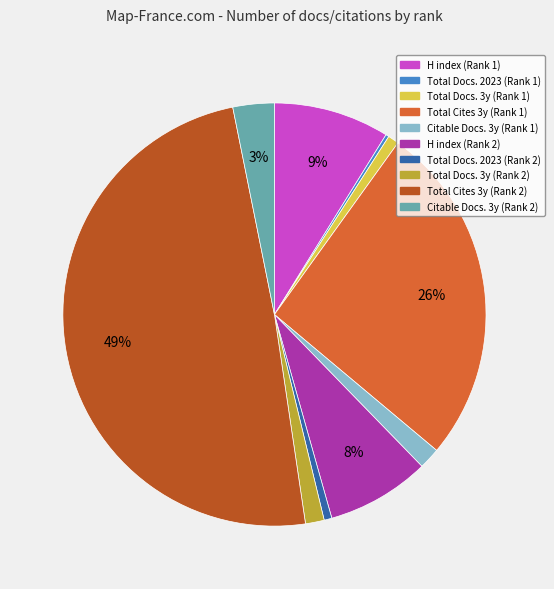

To the nearest percent, what is the average slice percentage?

10%